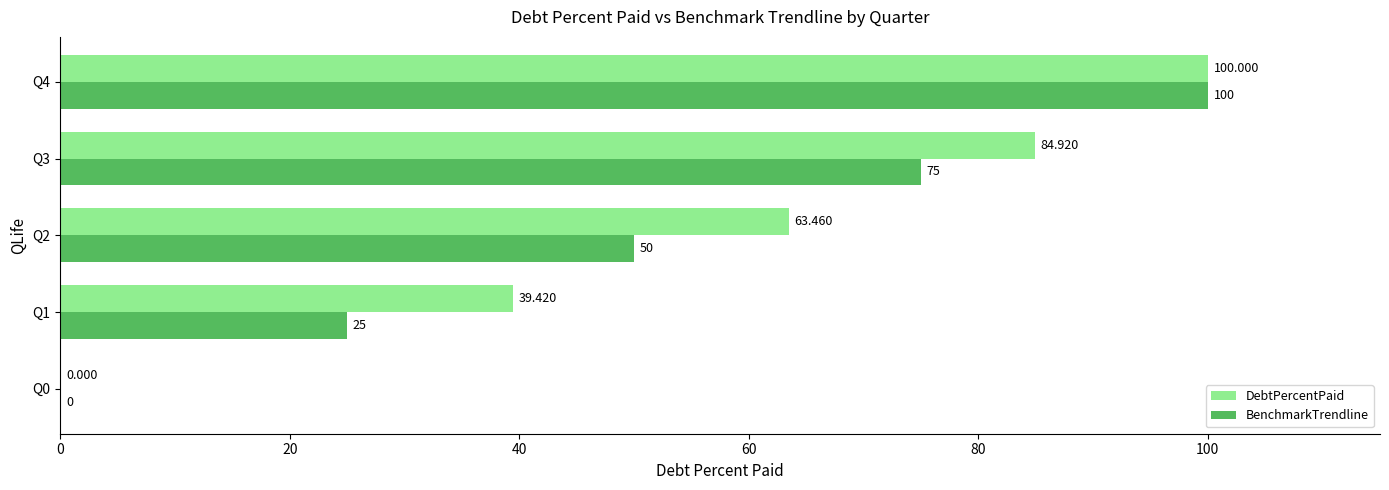

Between Q1 and Q3, which series saw the biggest shift?

BenchmarkTrendline